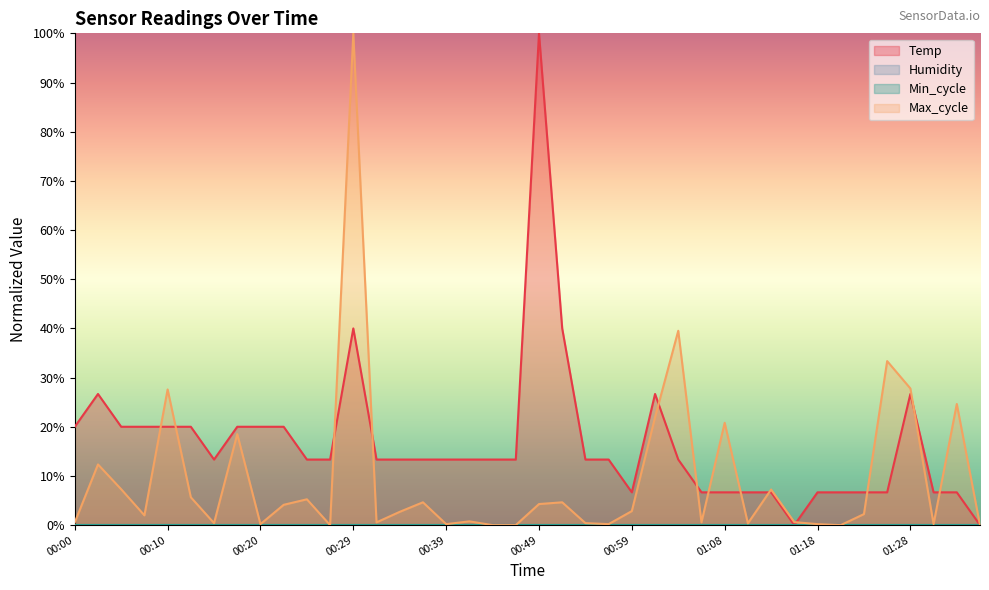

Reading left to right, list all the values displayed in this chart.

Temp: 00:00=20.0	00:02=26.7	00:05=20.0	00:08=20.0	00:10=20.0	00:12=20.0	00:15=13.3	00:17=20.0	00:20=20.0	00:22=20.0	00:25=13.3	00:27=13.3	00:29=40.0	00:32=13.3	00:34=13.3	00:37=13.3	00:39=13.3	00:42=13.3	00:44=13.3	00:46=13.3	00:49=100.0	00:51=40.0	00:54=13.3	00:56=13.3	00:59=6.7	01:01=26.7	01:03=13.3	01:06=6.7	01:08=6.7	01:11=6.7	01:13=6.7	01:16=0.0	01:18=6.7	01:21=6.7	01:23=6.7	01:25=6.7	01:28=26.7	01:30=6.7	01:33=6.7	01:35=0.0
Max_cycle: 00:00=0.6	00:02=12.3	00:05=7.3	00:08=2.0	00:10=27.6	00:12=5.7	00:15=0.4	00:17=18.5	00:20=0.2	00:22=4.1	00:25=5.3	00:27=0.0	00:29=100.0	00:32=0.6	00:34=2.7	00:37=4.6	00:39=0.2	00:42=0.8	00:44=0.0	00:46=0.0	00:49=4.3	00:51=4.6	00:54=0.4	00:56=0.2	00:59=2.9	01:01=21.9	01:03=39.5	01:06=0.6	01:08=20.8	01:11=0.4	01:13=7.2	01:16=0.6	01:18=0.2	01:21=0.0	01:23=2.2	01:25=33.4	01:28=27.8	01:30=0.2	01:33=24.6	01:35=0.0